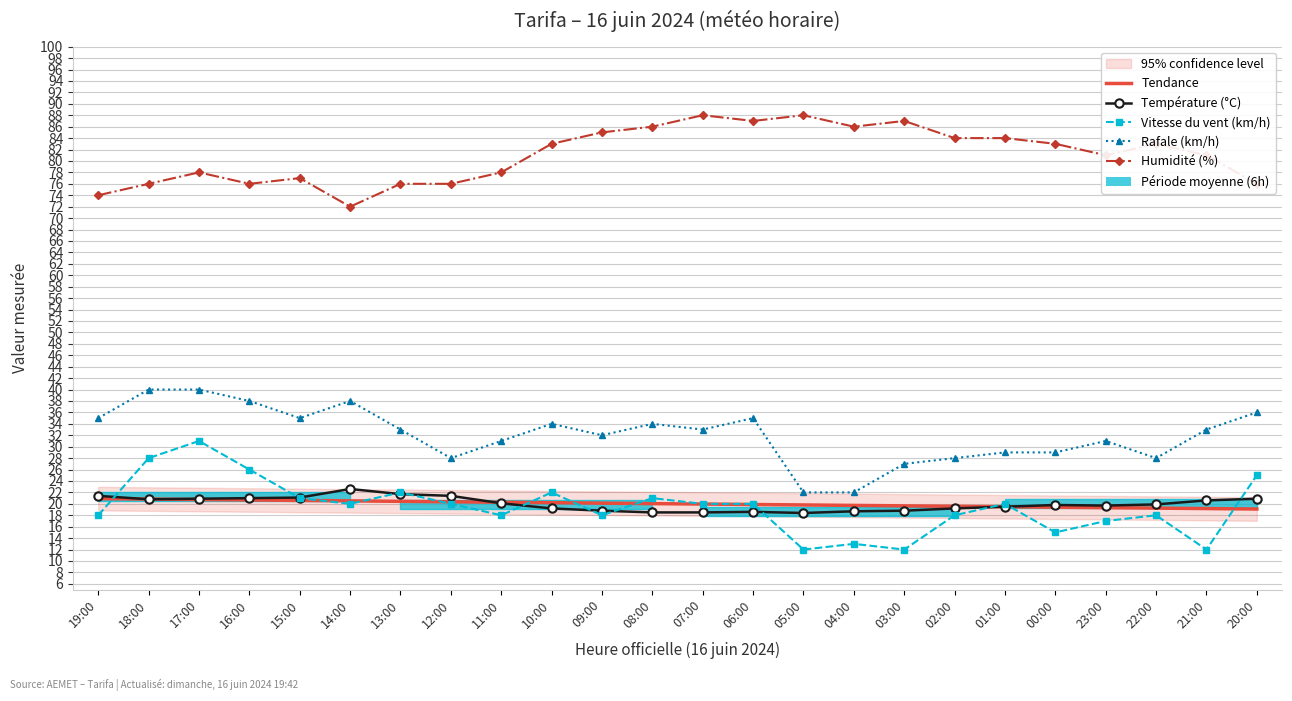

What is the maximum value for Vitesse du vent (km/h)?

31.0